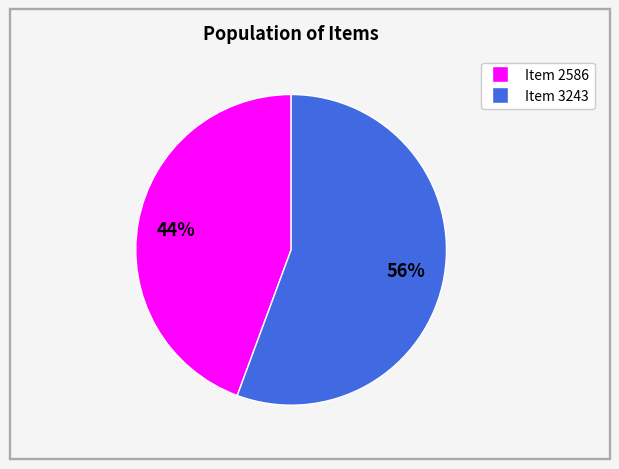

To the nearest percent, what portion does Item 2586 represent?

44%